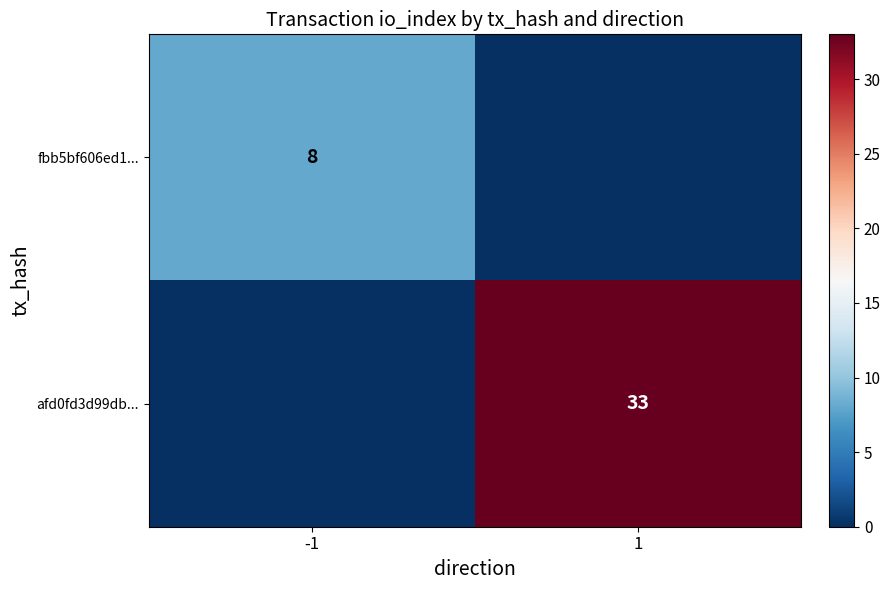

Is the value of afd0fd3d99db... at 1 greater than the value of fbb5bf606ed1... at -1?

Yes